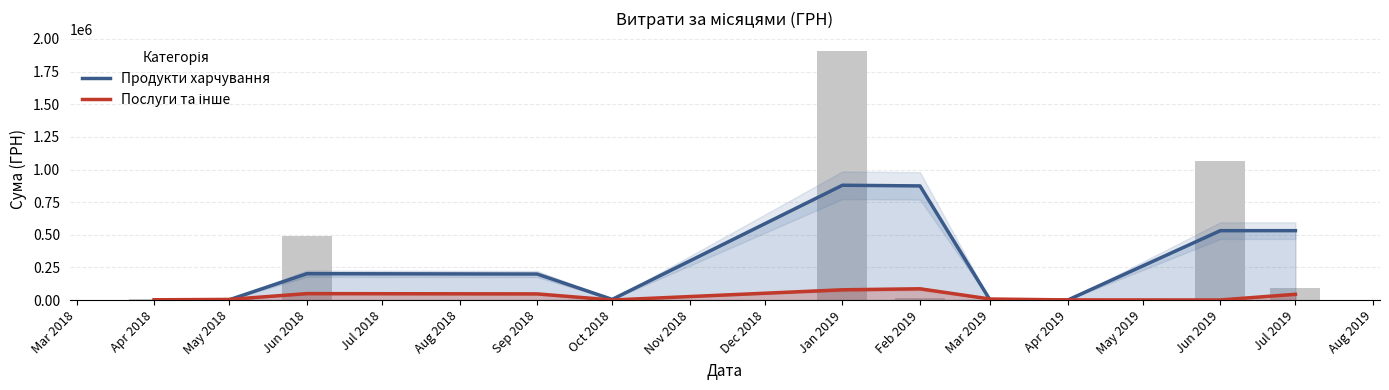

What is the value of the Продукти харчування bar at the 2nd from the left?

2500.0